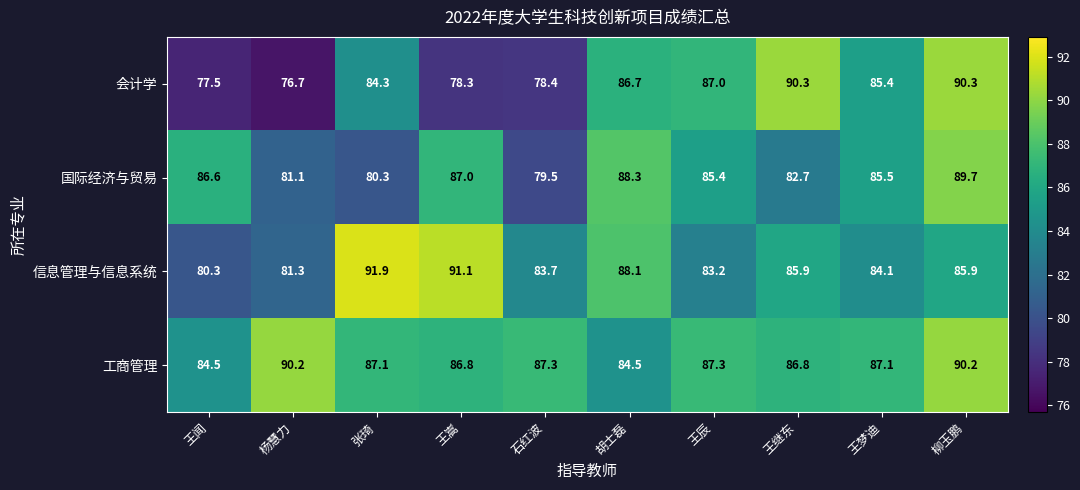

What is the difference between the maximum and minimum values in the 会计学 series?

13.6